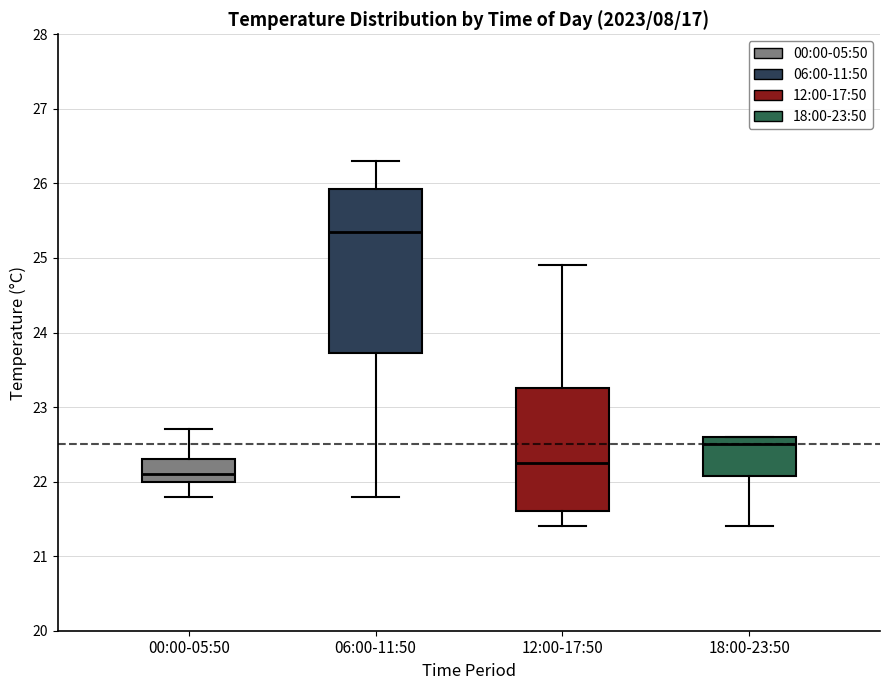

Comparing the boxes themselves (not the whiskers), which one is the tallest?

06:00-11:50